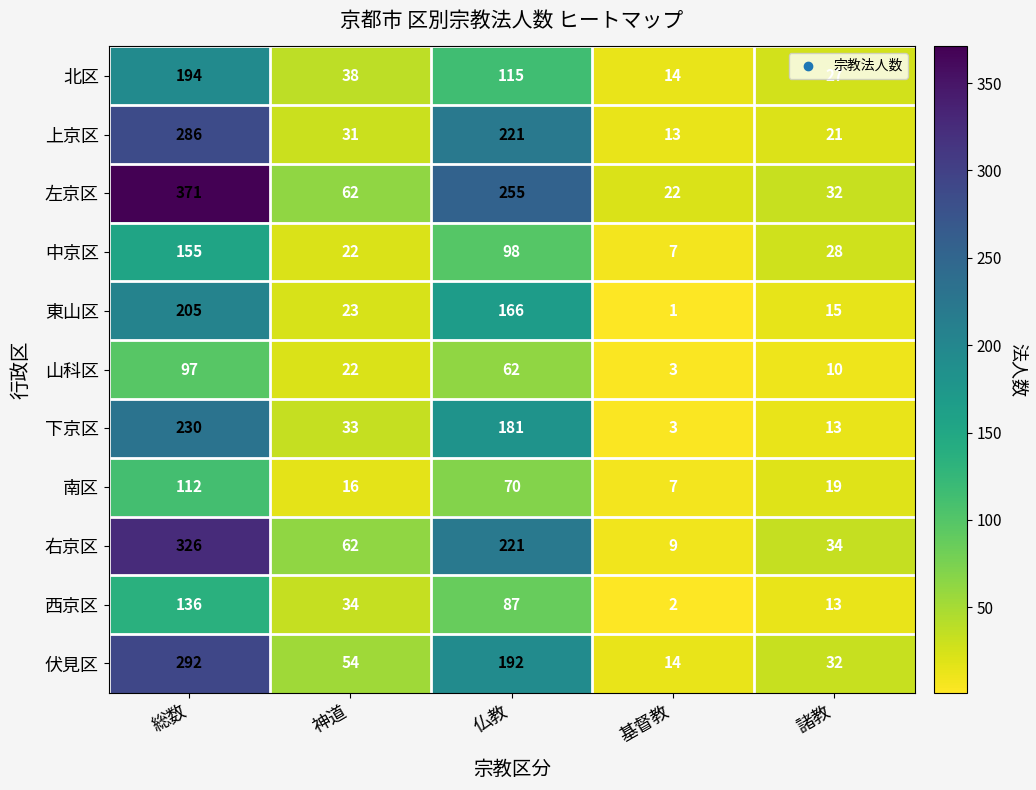

Which category has the lowest value across all series?

基督教